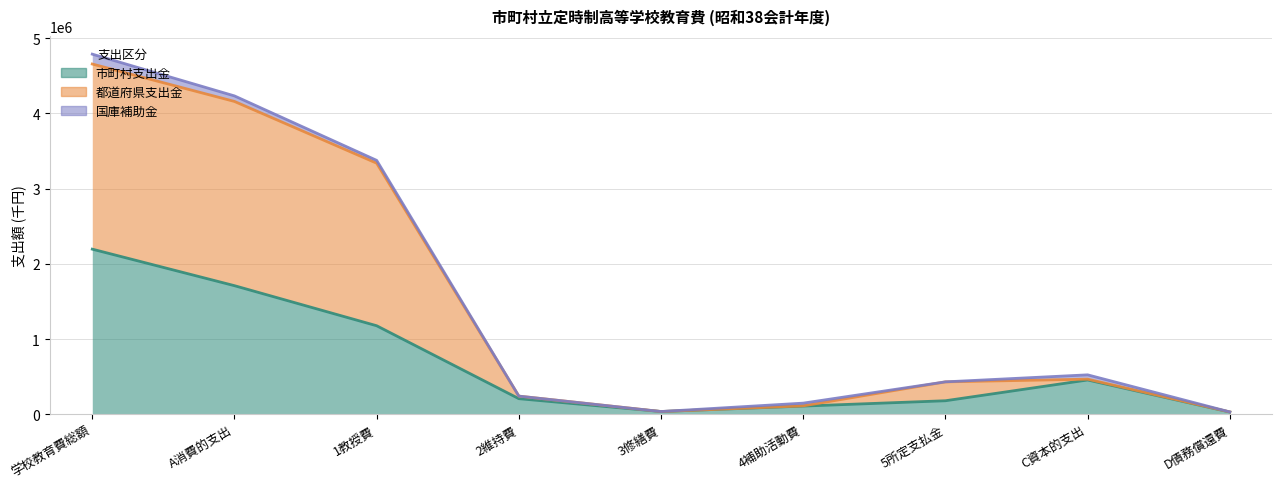

At how many categories does at least one series exceed 4641904?

1